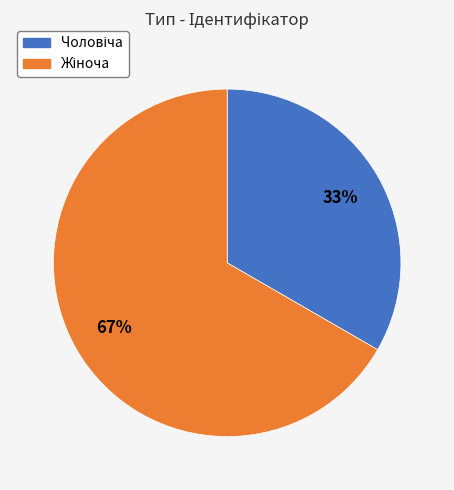

Does any single category account for the majority?

Yes